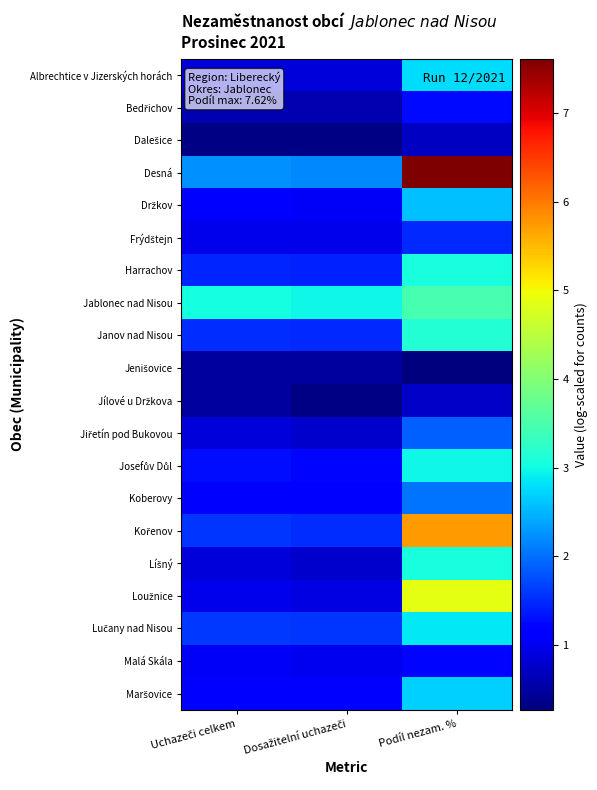

Which series changed the most between Dosažitelní uchazeči and Podíl nezam. %?

Desná